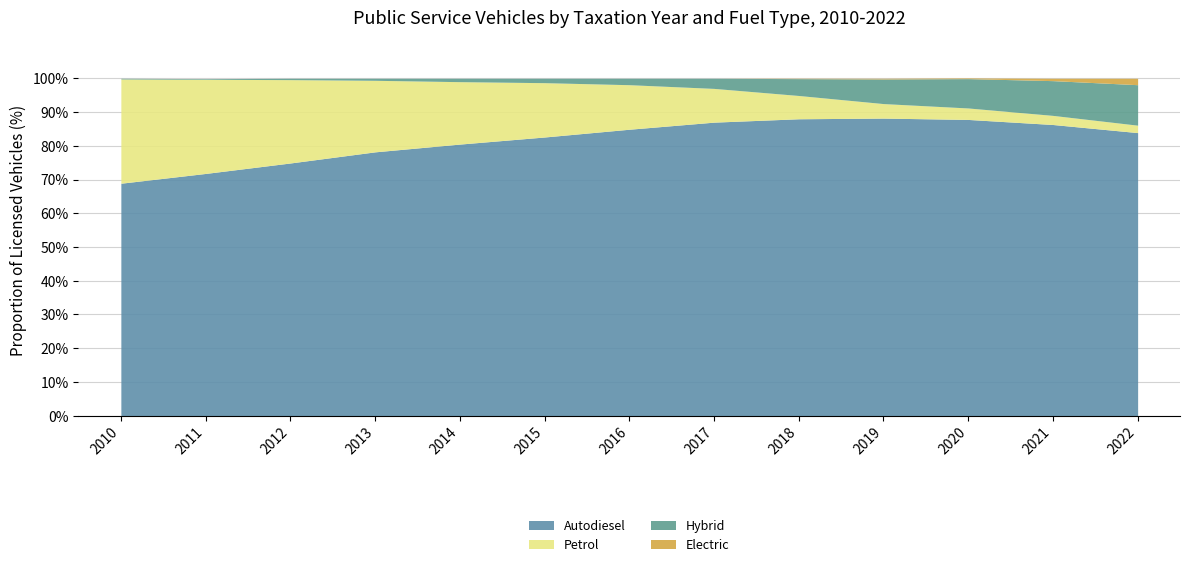

Reading left to right, what are all the values shown in this chart?

Autodiesel: 2010=68.9	2011=71.8	2012=74.9	2013=78.2	2014=80.5	2015=82.6	2016=84.9	2017=87.0	2018=88.0	2019=88.2	2020=87.8	2021=86.3	2022=83.9
Petrol: 2010=30.9	2011=27.9	2012=24.7	2013=21.2	2014=18.5	2015=16.1	2016=13.2	2017=10.0	2018=6.9	2019=4.3	2020=3.4	2021=2.7	2022=2.2
Hybrid: 2010=0.2	2011=0.2	2012=0.4	2013=0.6	2014=1.0	2015=1.3	2016=1.9	2017=3.0	2018=5.0	2019=7.3	2020=8.7	2021=10.3	2022=12.0
Electric: 2010=0.0	2011=0.0	2012=0.0	2013=0.0	2014=0.0	2015=0.0	2016=0.0	2017=0.0	2018=0.1	2019=0.2	2020=0.2	2021=0.7	2022=1.9